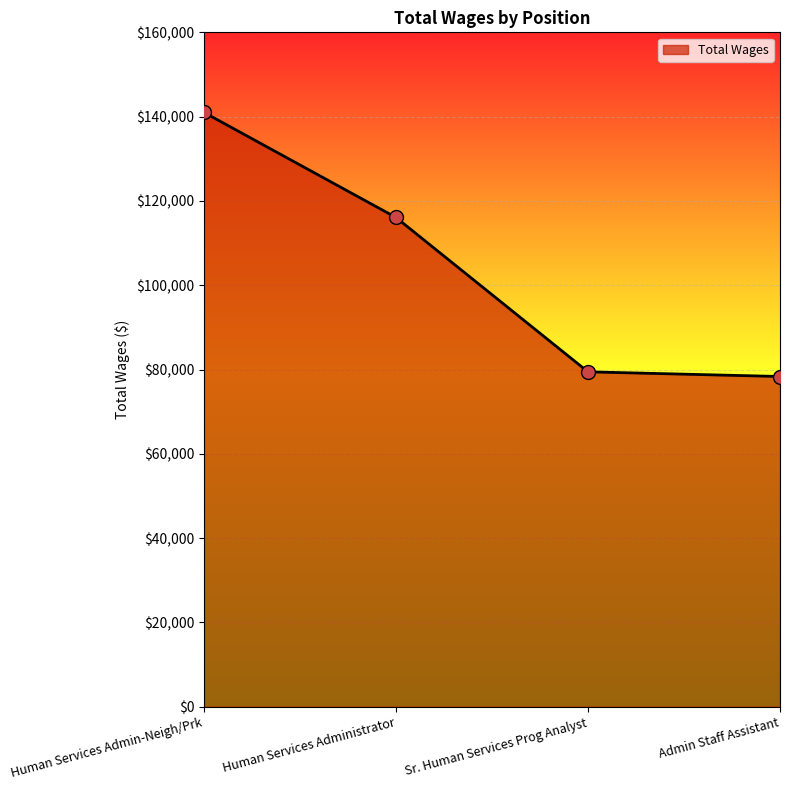

Approximately how many times larger is the value at Human Services Administrator compared to Sr. Human Services Prog Analyst?

1.5